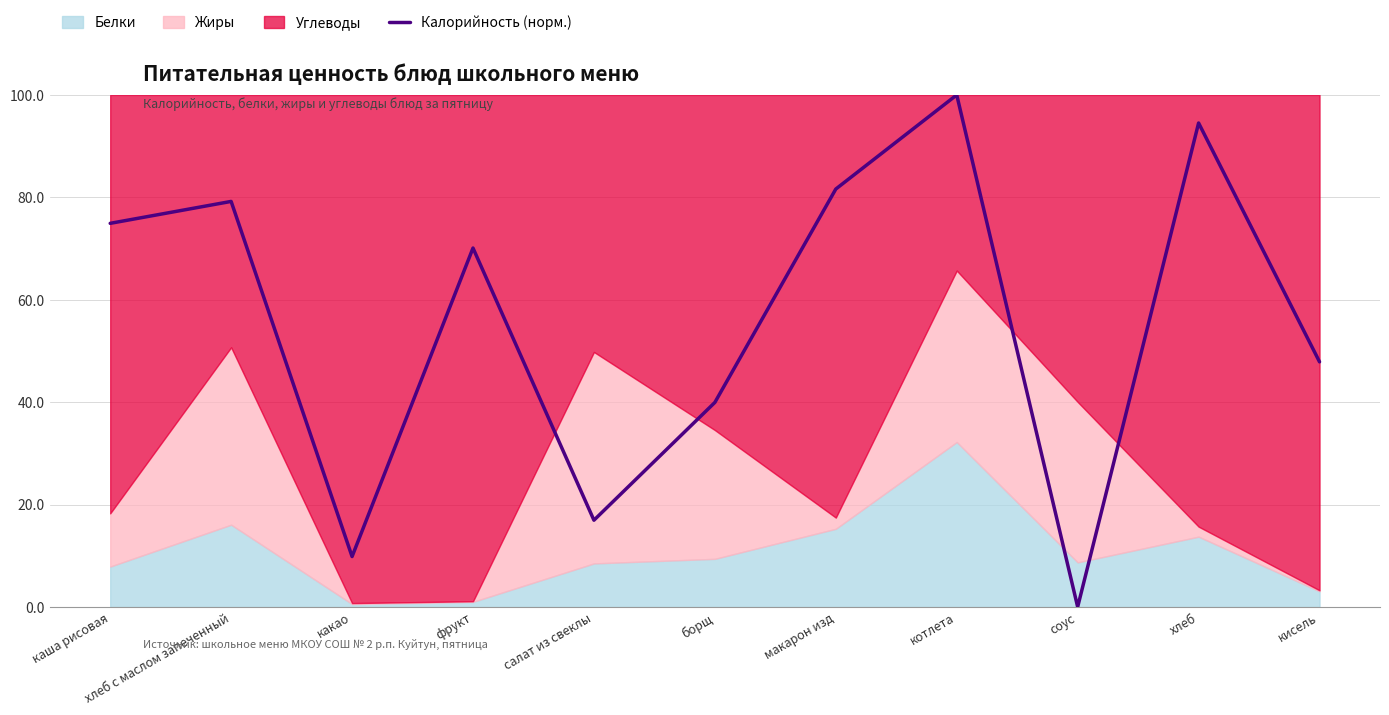

What position from the left is макарон изд?

7